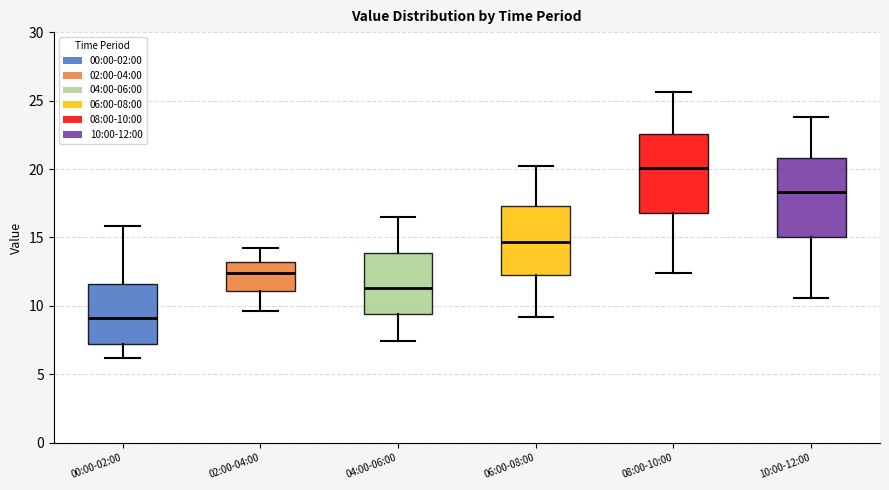

Reading left to right, transcribe this box plot: for each box, give where its median line is, the range the box spans, and where its two whiskers end, as read against the y-axis. The values are not printed on the chart, so give them approximately, as read against the axis.

00:00-02:00: median 9.0, box 7.0 to 11.5, whiskers 6.0 to 16.0
02:00-04:00: median 12.5, box 11.0 to 13.0, whiskers 9.5 to 14.0
04:00-06:00: median 11.5, box 9.5 to 14.0, whiskers 7.5 to 16.5
06:00-08:00: median 14.5, box 12.0 to 17.5, whiskers 9.0 to 20.0
08:00-10:00: median 20.0, box 17.0 to 22.5, whiskers 12.5 to 25.5
10:00-12:00: median 18.5, box 15.0 to 21.0, whiskers 10.5 to 24.0